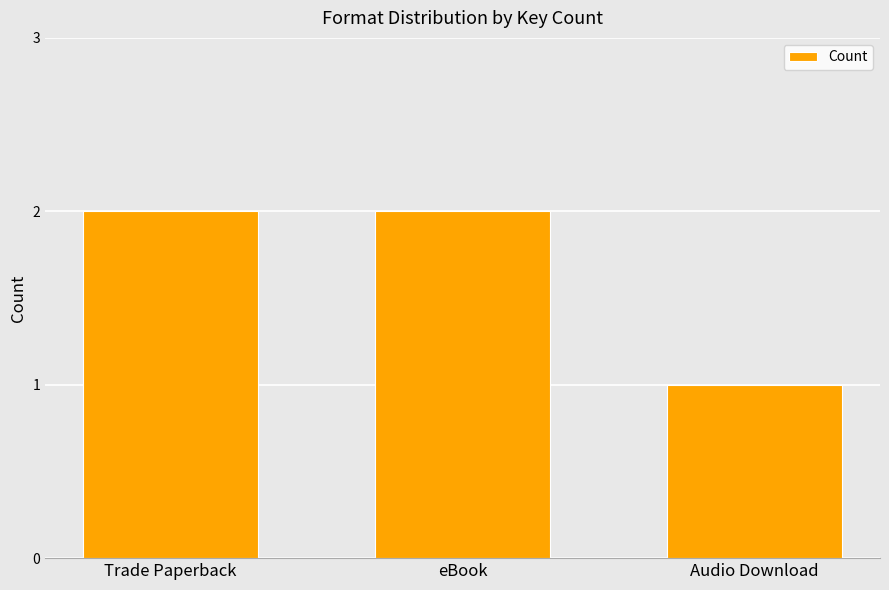

How many values are below 2?

1